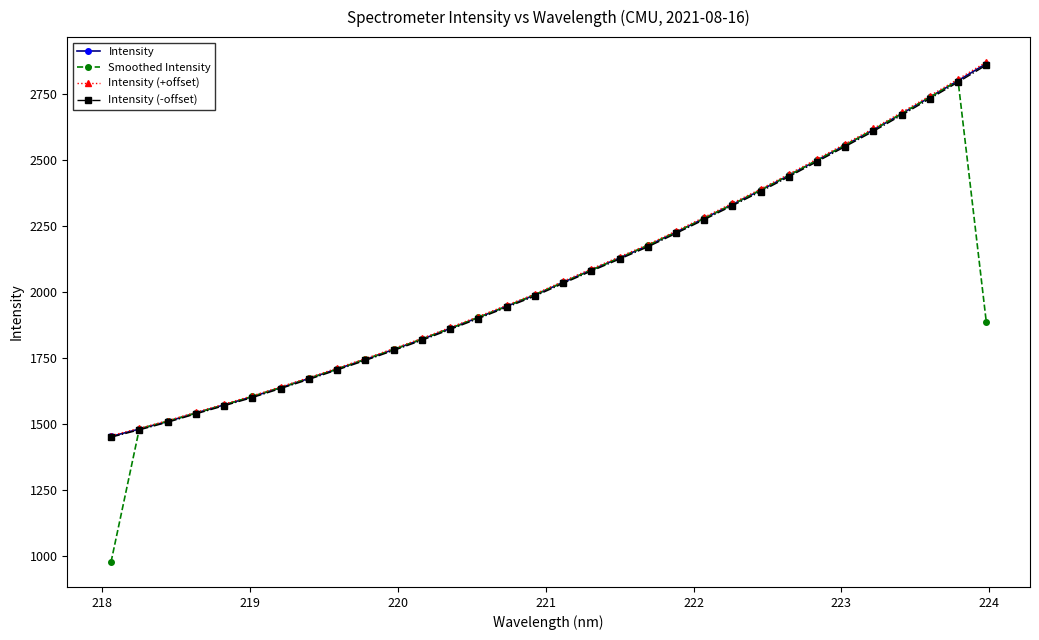

Which series has the largest range (max minus min)?

Smoothed Intensity